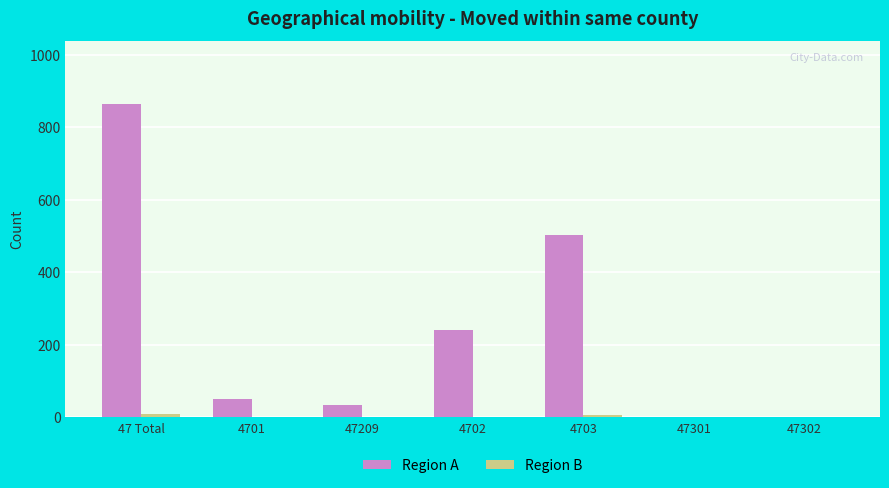

Which series has the largest range (max minus min)?

Region A